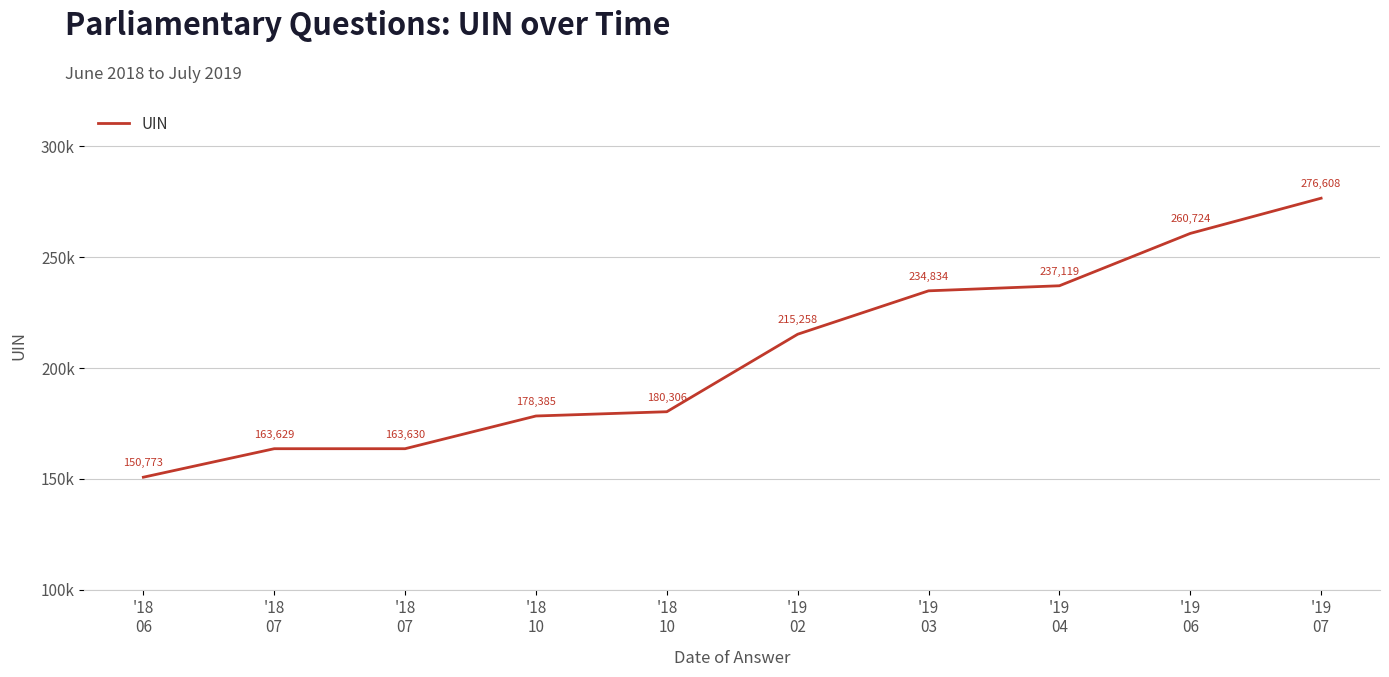

Does the chart display data point markers on the line(s)?

No